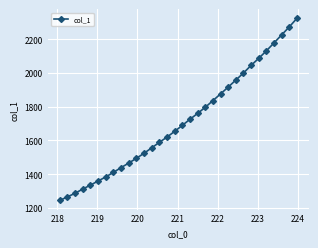

What is the average value?

1711.4